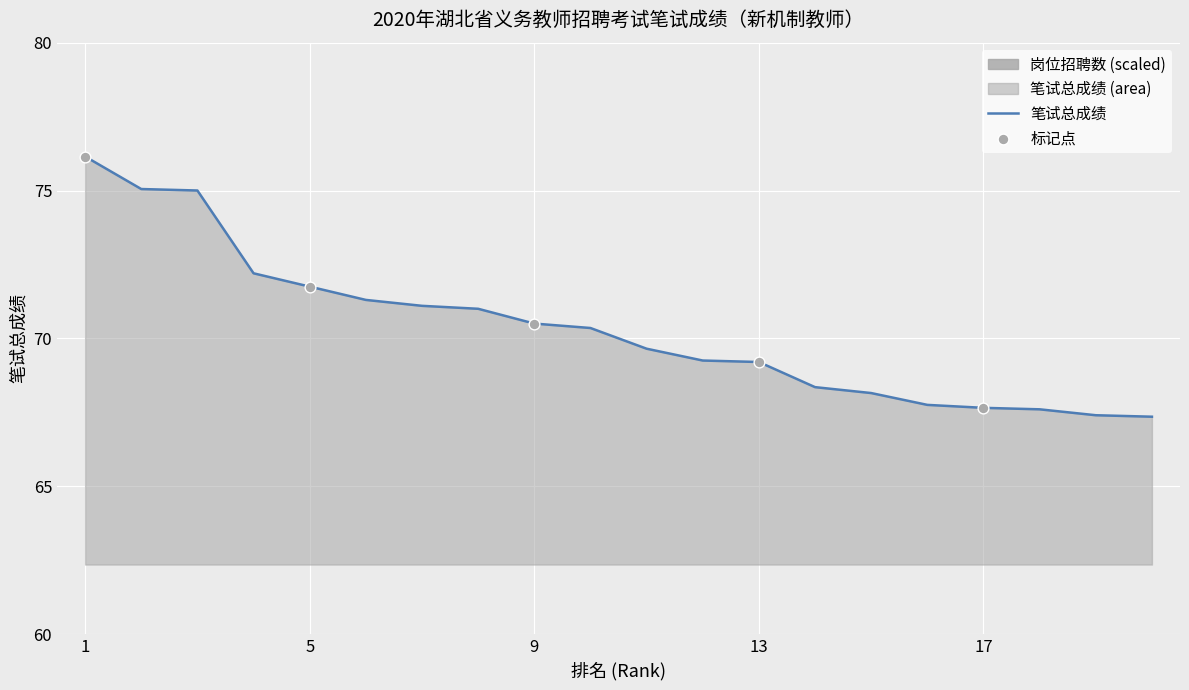

What is the change in value from 4 to 18?

-4.6